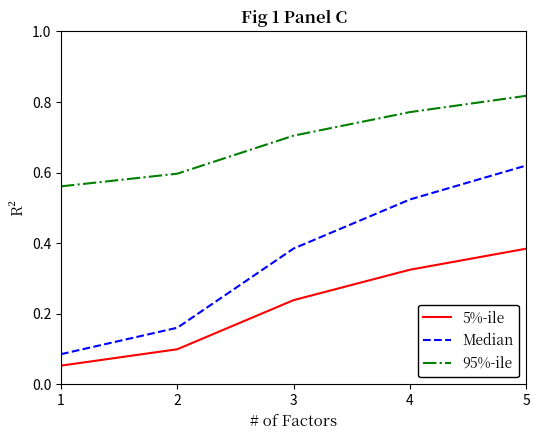

Which category has the highest value across all series?

5